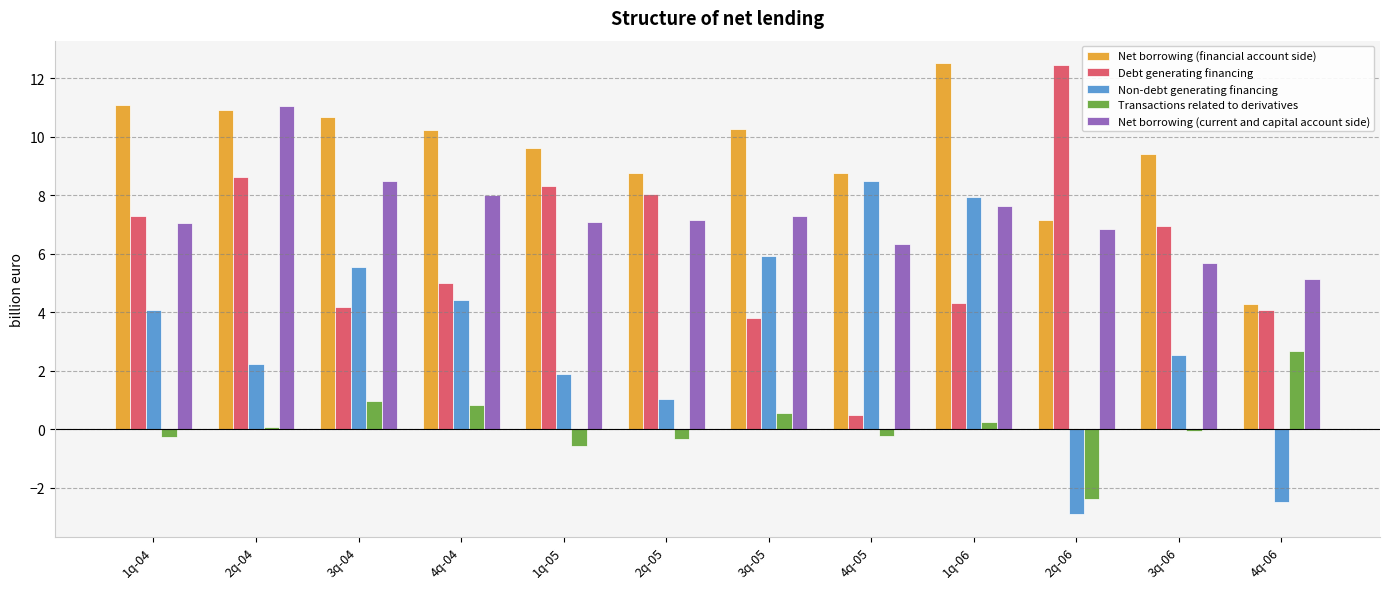

How many bars are there in total?

60